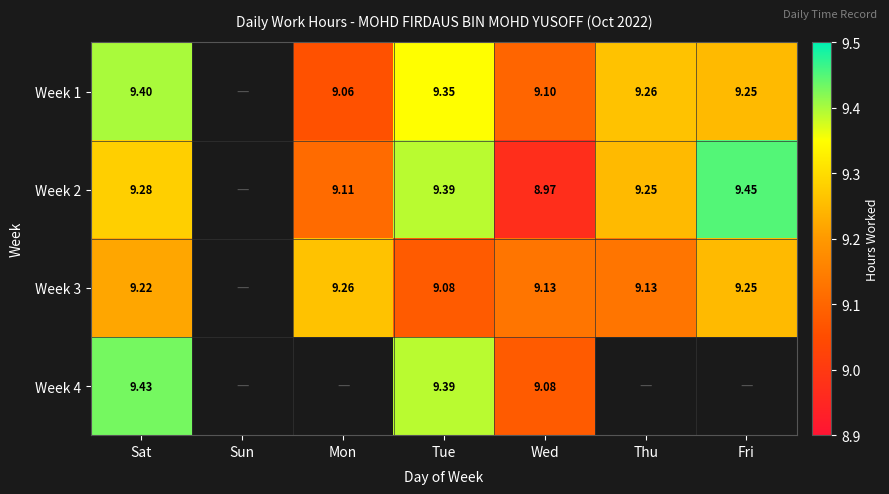

Count the number of categories in the chart.

7